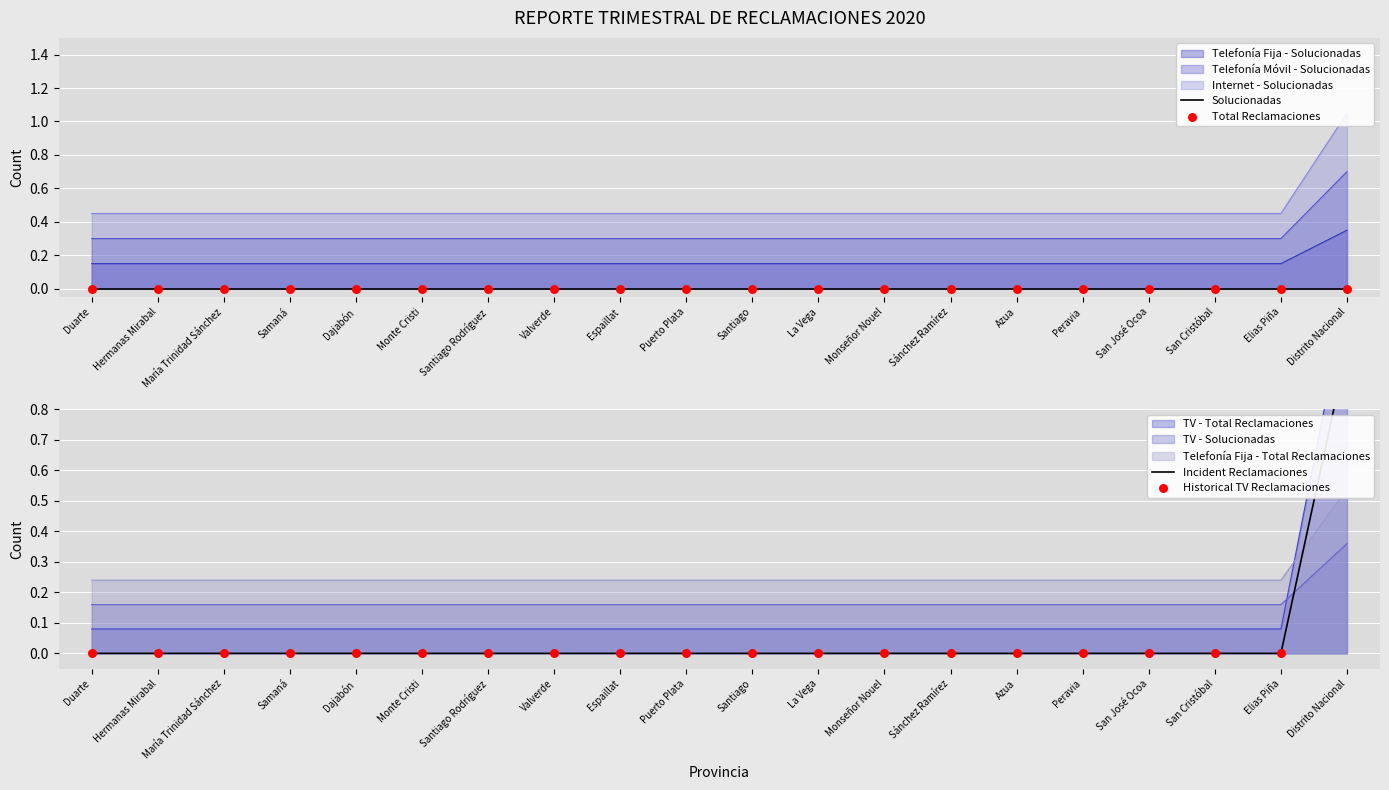

Which series contains the highest Y value?

Incident Reclamaciones